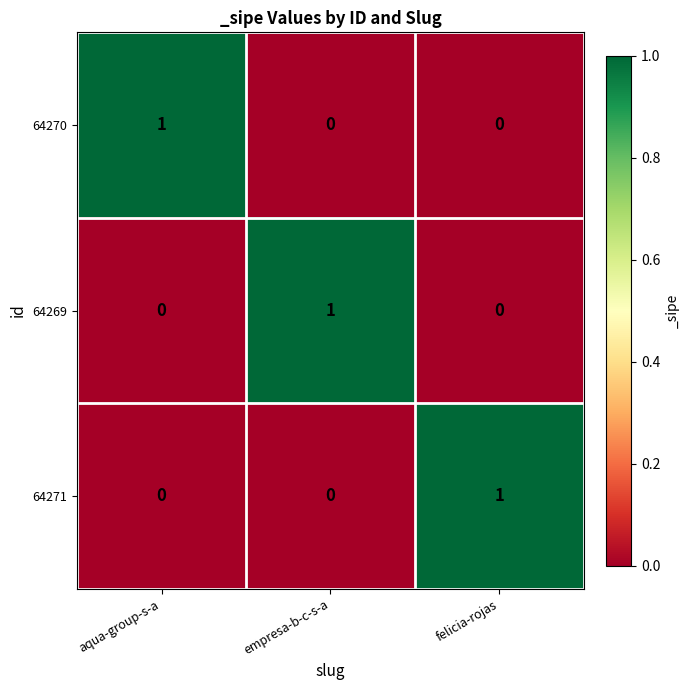

The 64270 series shows 0 at felicia-rojas. True or false?

True